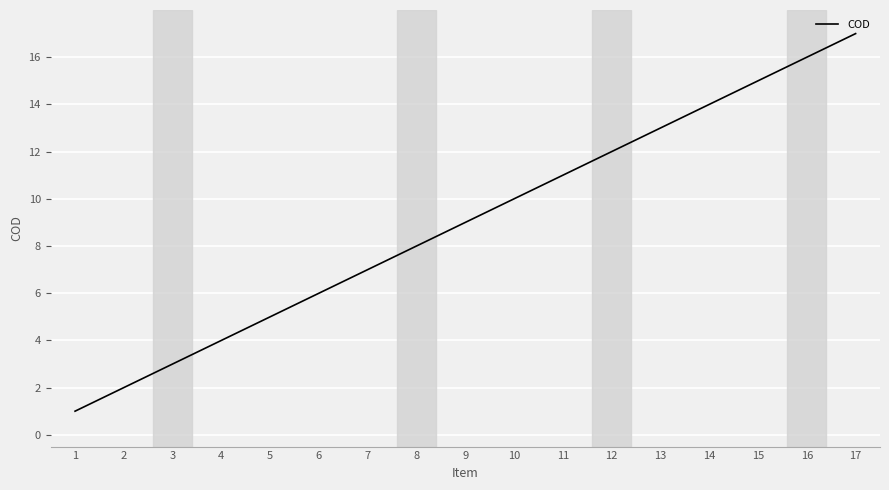

Read the value at 8.

8